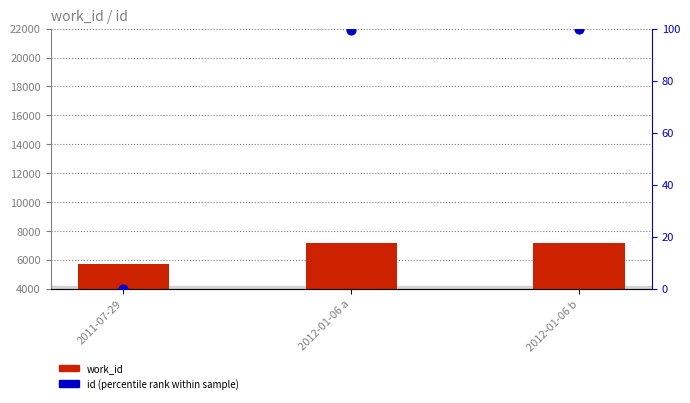

What is the total value across all series at 2011-07-29?

5721.0